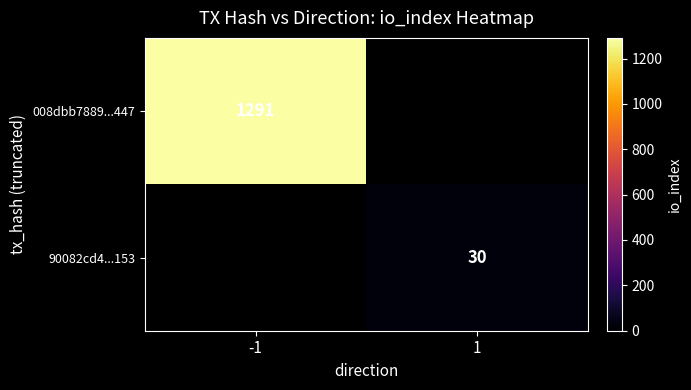

How many categories are shown in the chart?

2